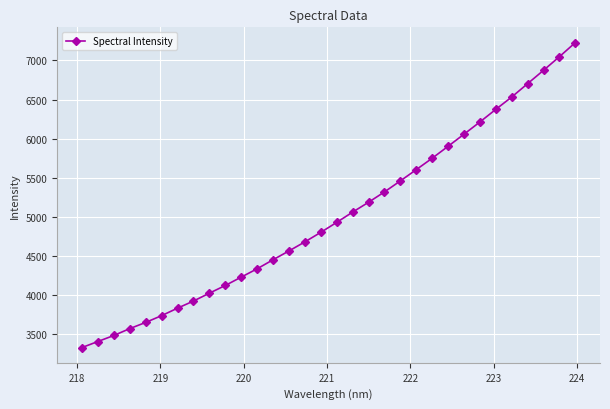

What is the greatest value displayed?

7228.2